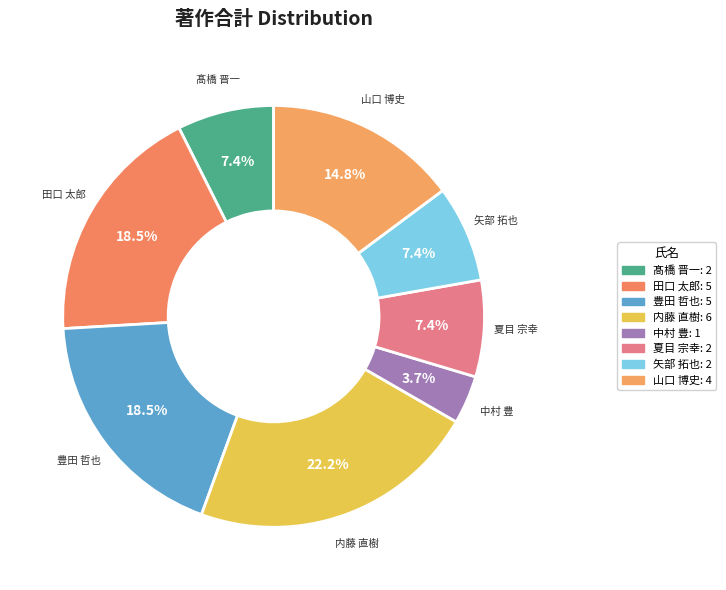

What portion of the pie excludes 山口 博史?

85.2%